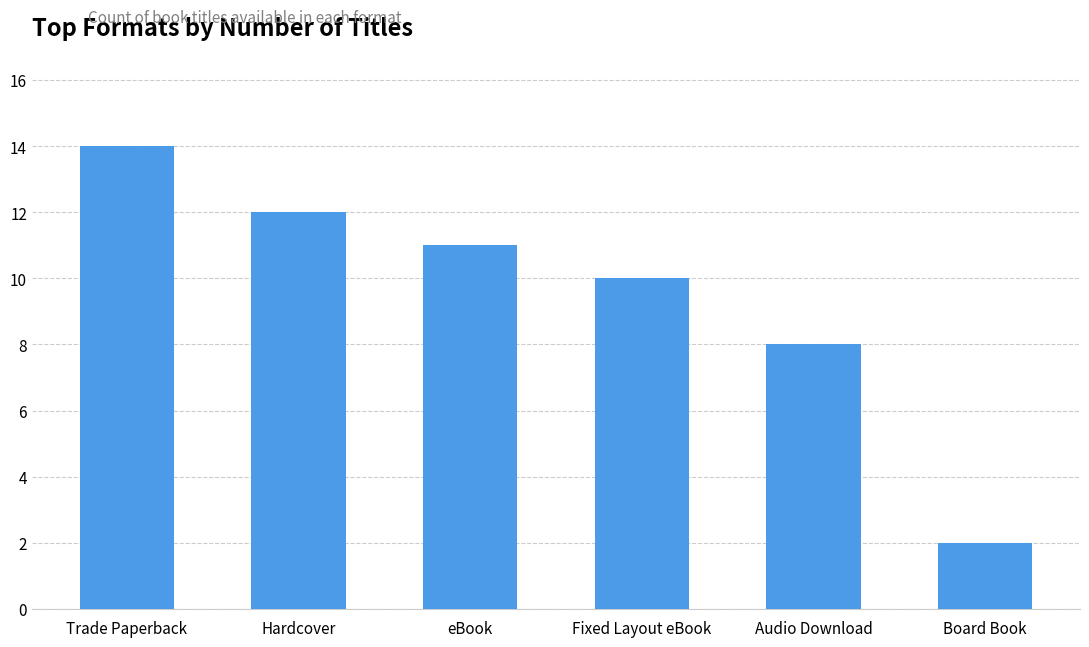

Count the number of categories in the chart.

6